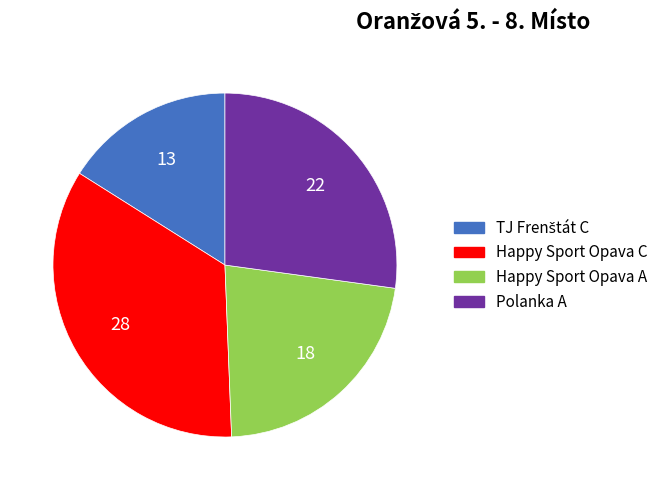

Approximately how many times larger is the value at Happy Sport Opava A compared to Polanka A?

0.8